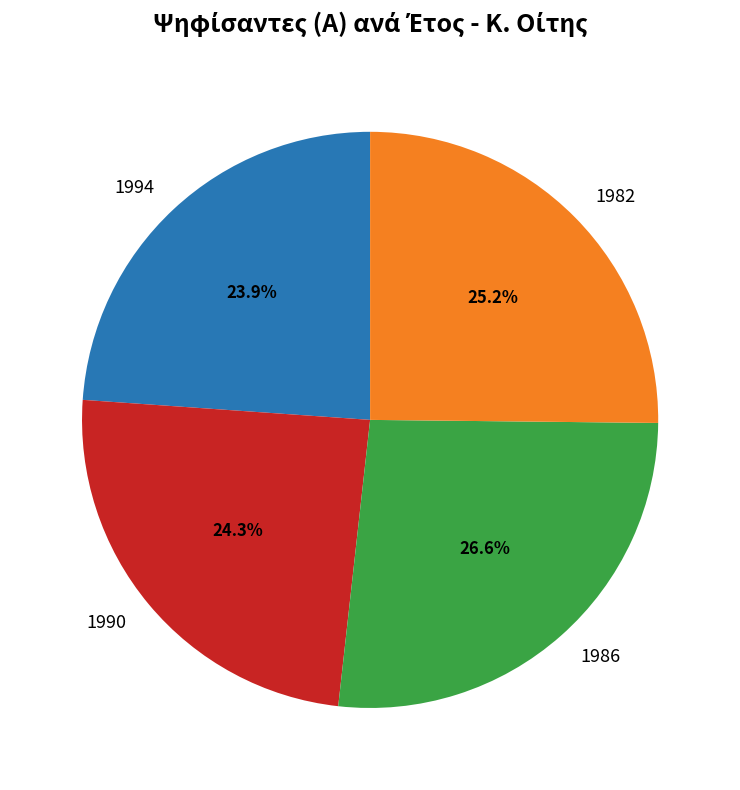

Does any single category account for the majority?

No